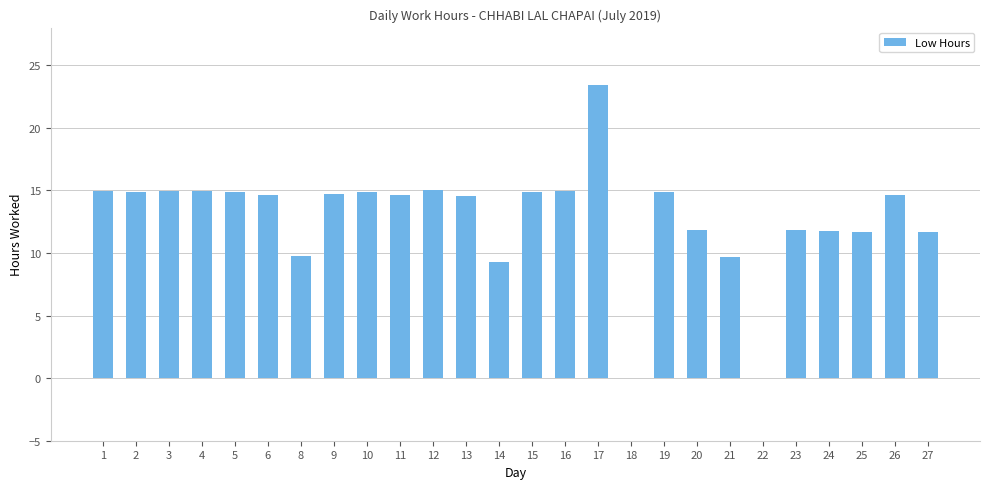

What is the sum of the values at 19 and 11?

29.5